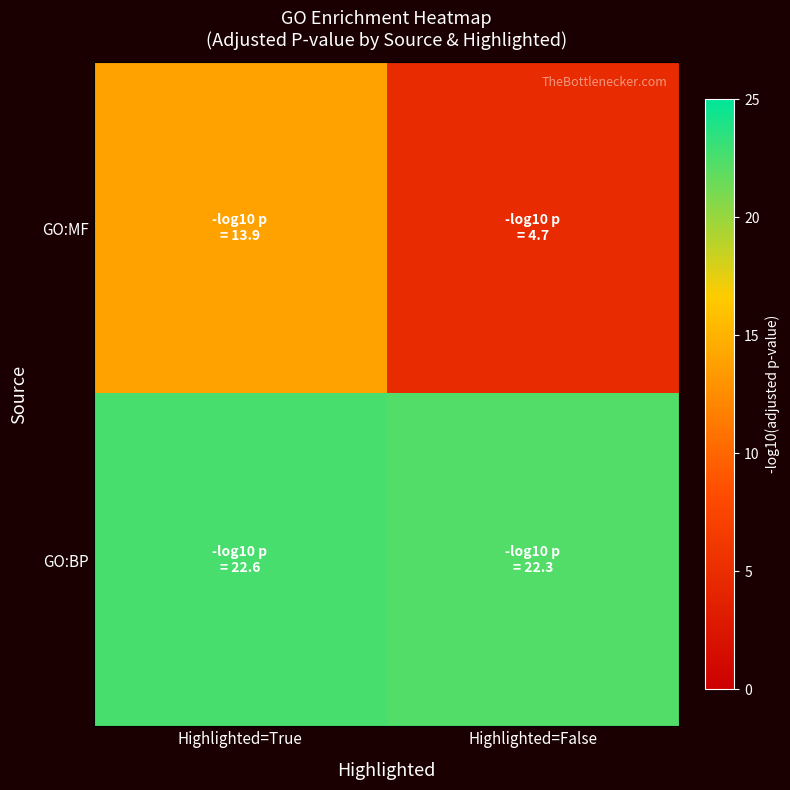

Which series has the largest total across all categories?

GO:BP